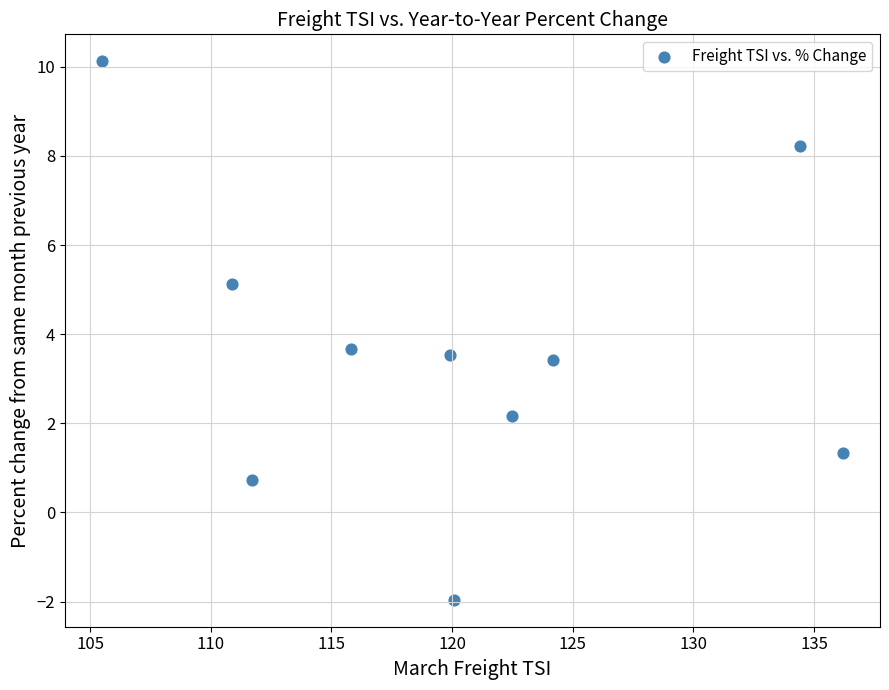

What is the average Y value?

3.6